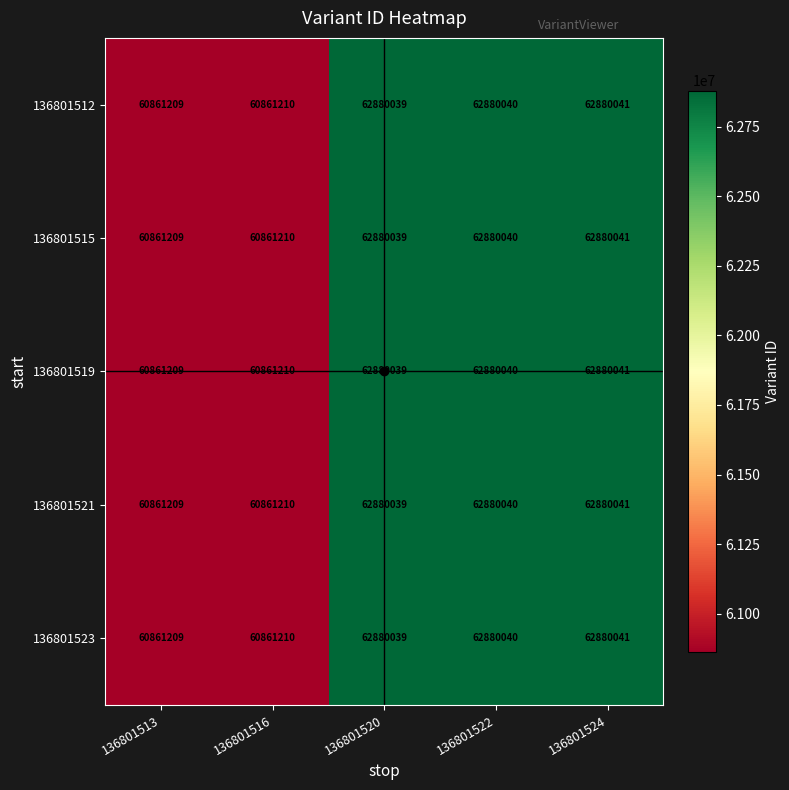

At which label is 136801519 closest to 61870625?

136801520